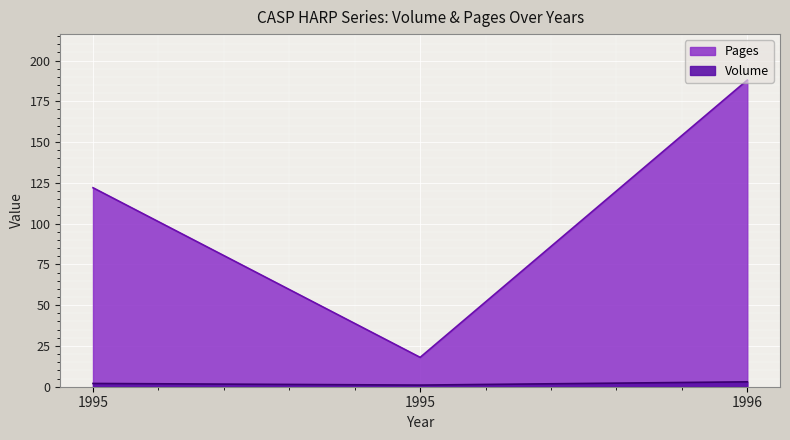

Count the number of categories in the chart.

3